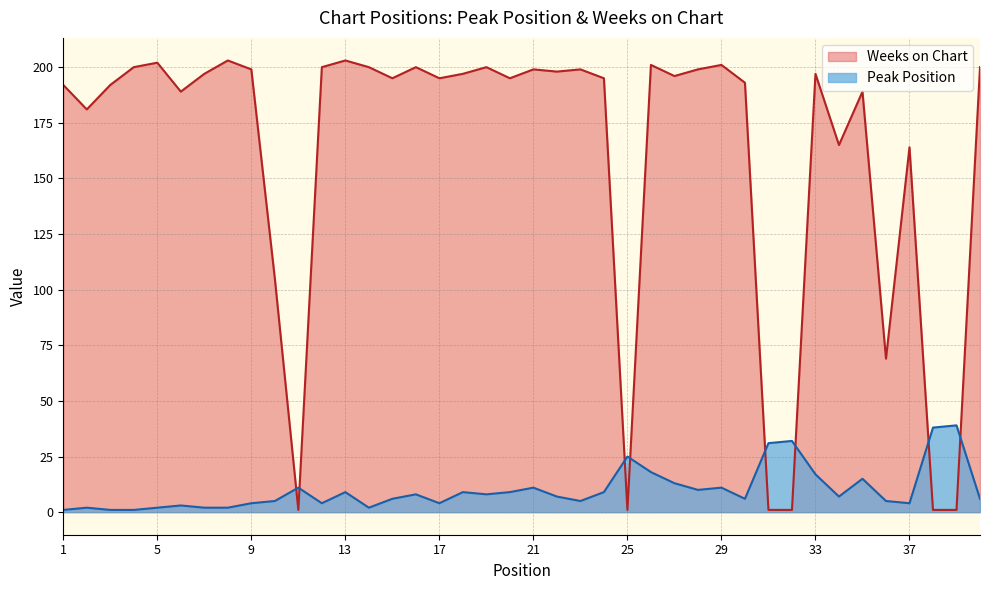

What is the difference between the second highest and second lowest values in the Weeks on Chart series?

202